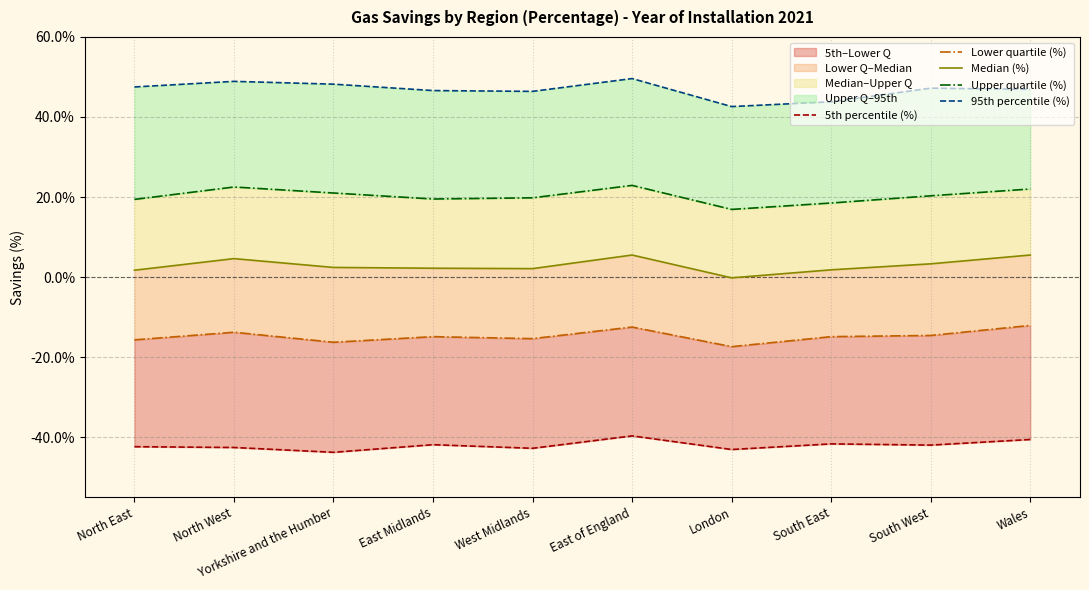

Which has a higher value, North West or South East?

South East